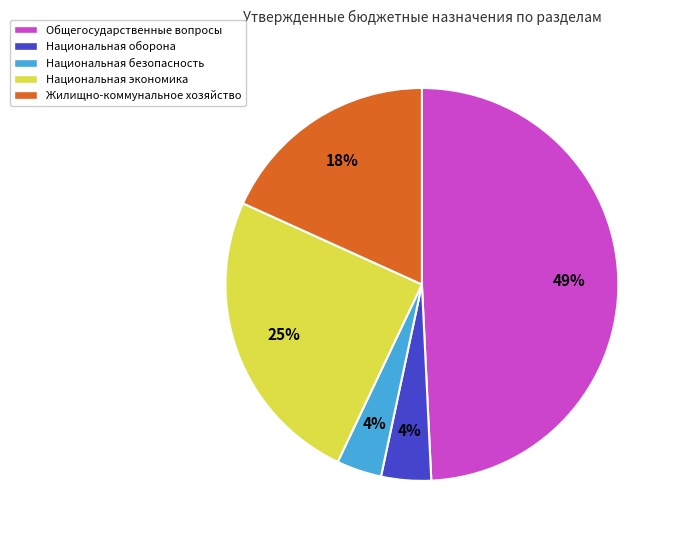

To the nearest percent, what percentage of the pie is Национальная экономика?

25%